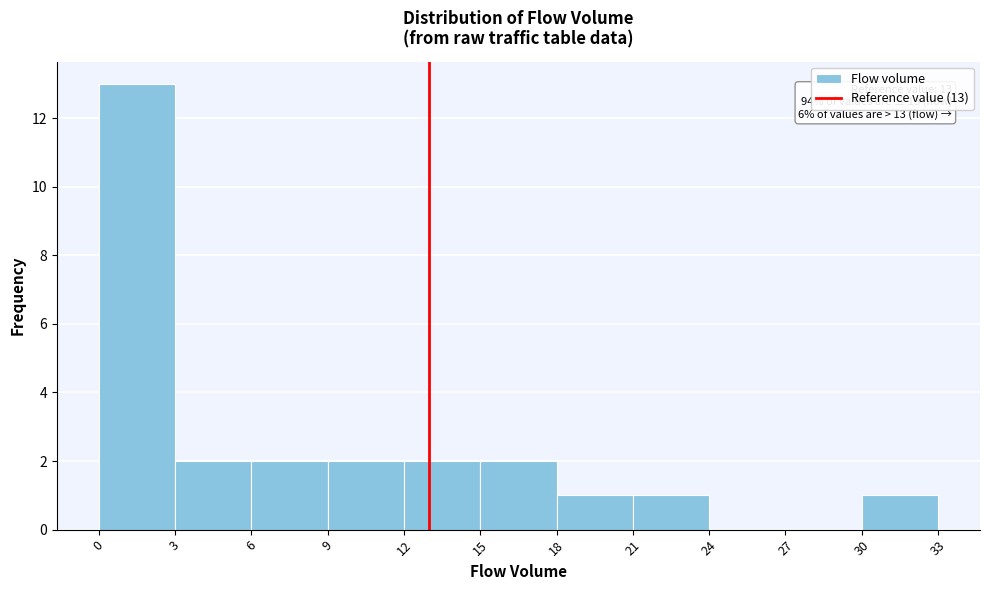

Which range on the x-axis has the tallest bar?

0 to 3